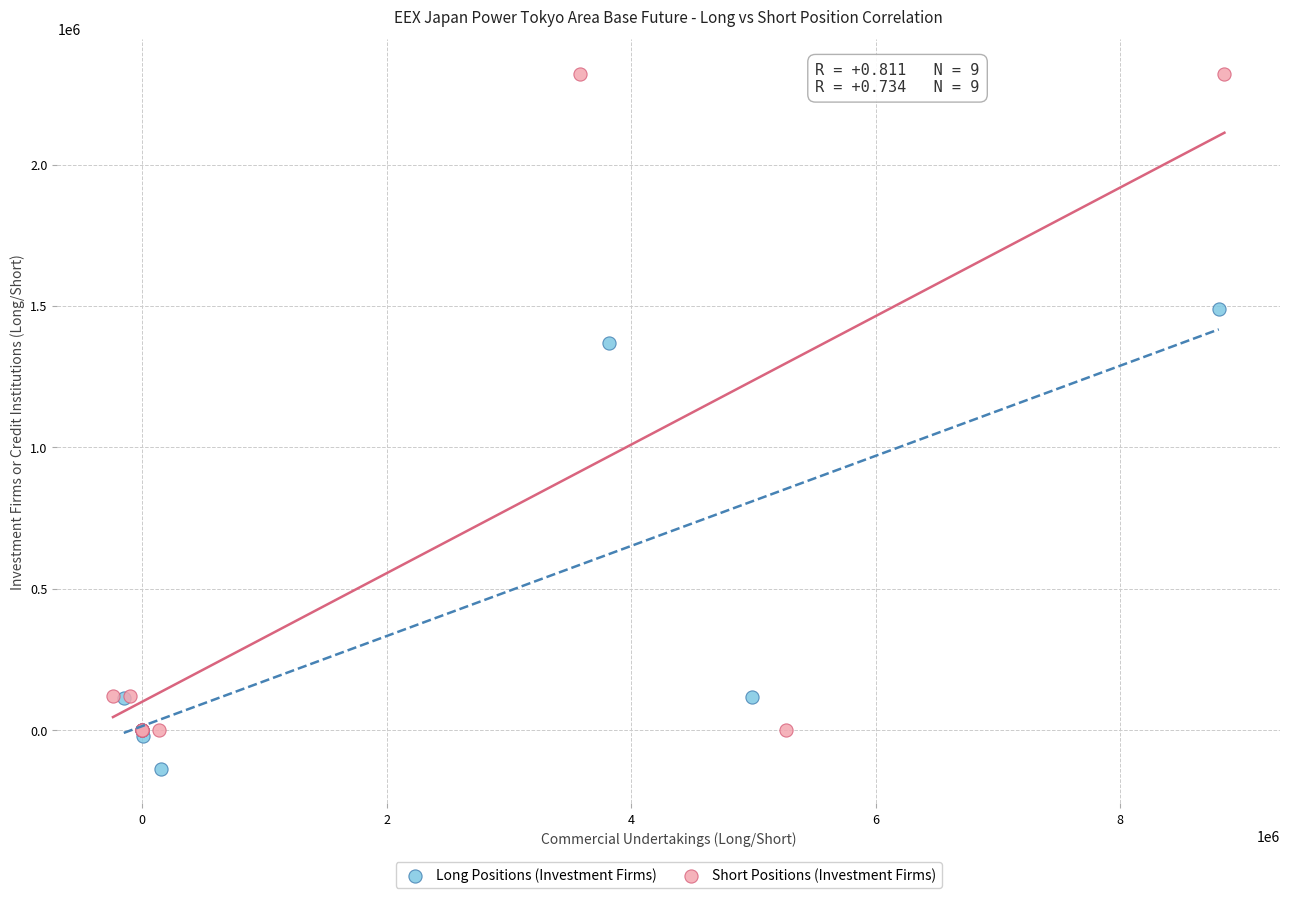

Which series reaches the maximum Y coordinate?

Short Positions (Investment Firms)